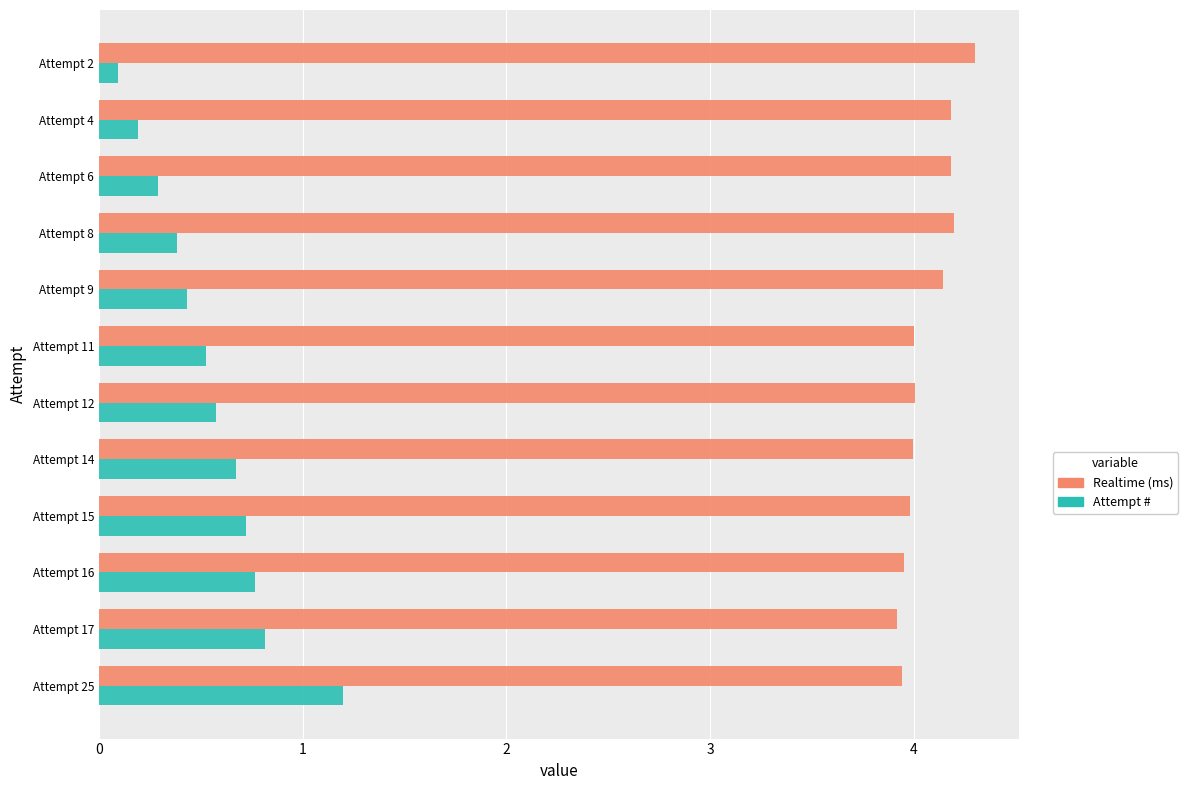

Rank the series by their average value, from lowest to highest.

Attempt #, Realtime (ms)